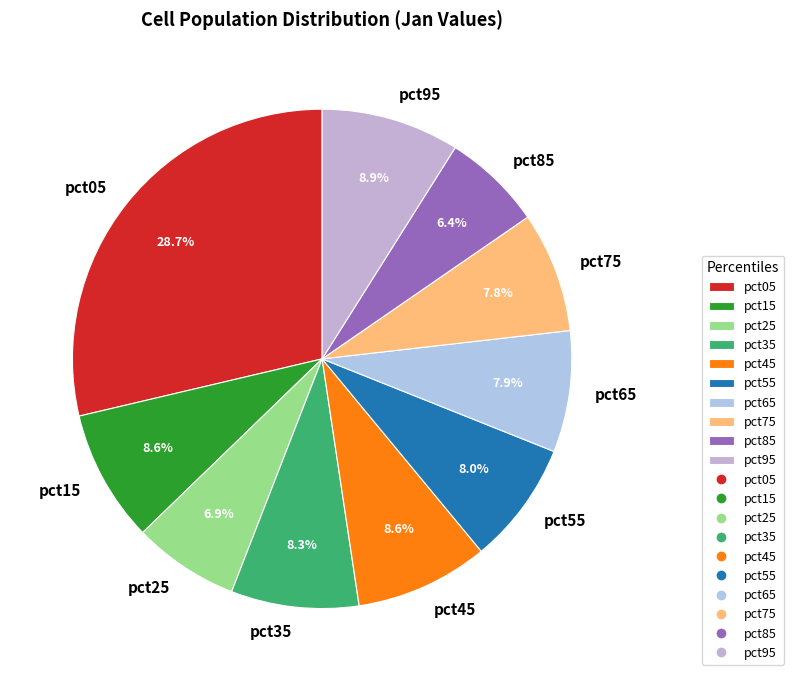

What percentage is NOT represented by pct15?

91.4%